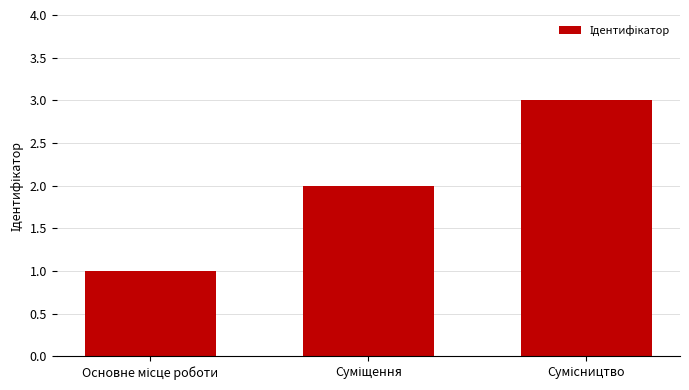

What is the greatest value displayed?

3